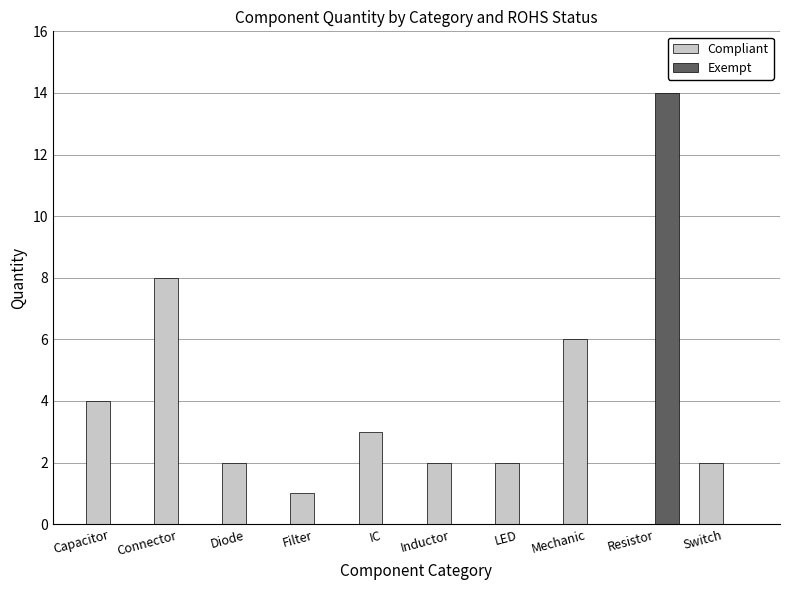

The Exempt series shows 0 at Switch. True or false?

True